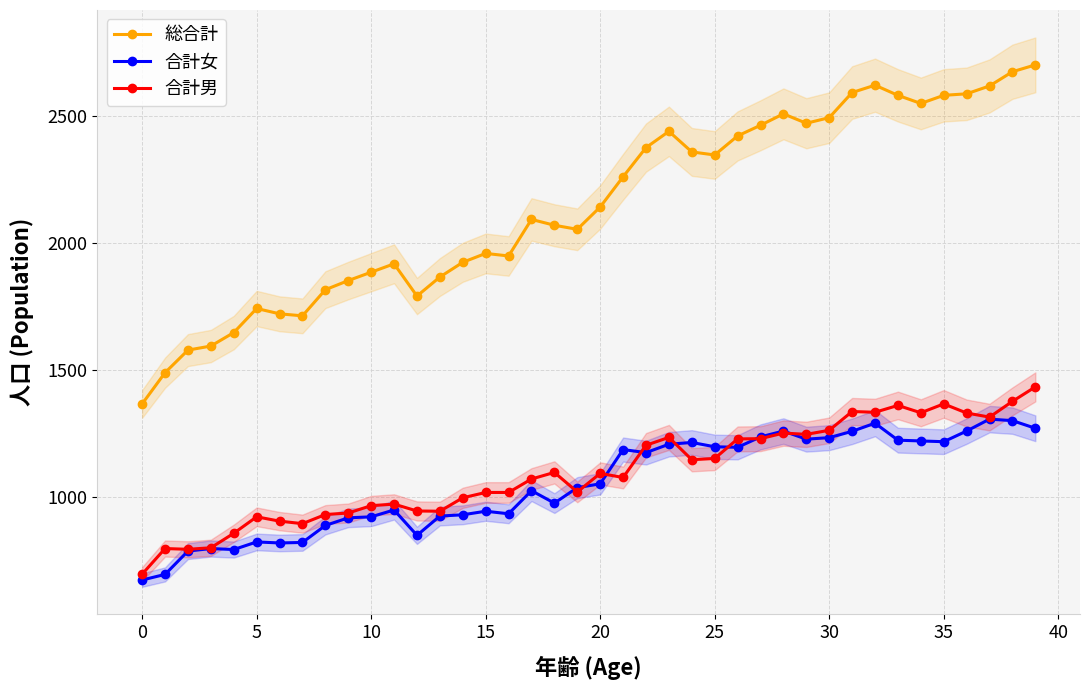

Is this an area chart (filled region under the line)?

No